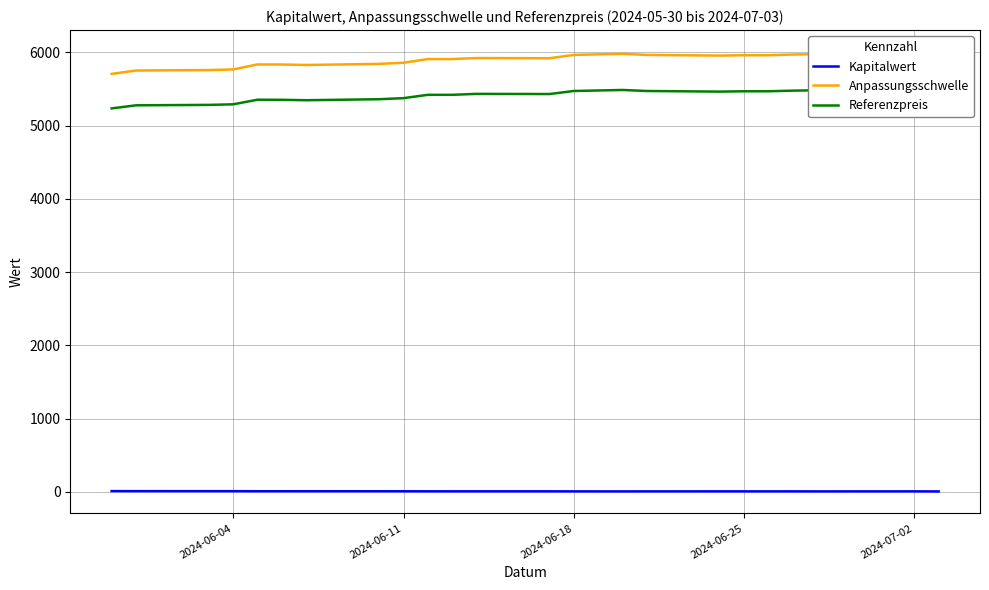

True or false: Referenzpreis and Kapitalwert cross at least once.

False